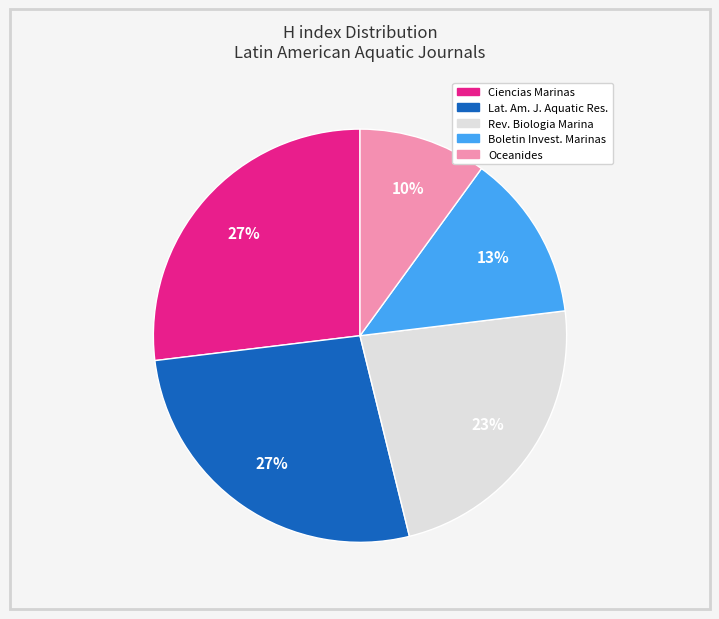

Does any single category account for the majority?

No